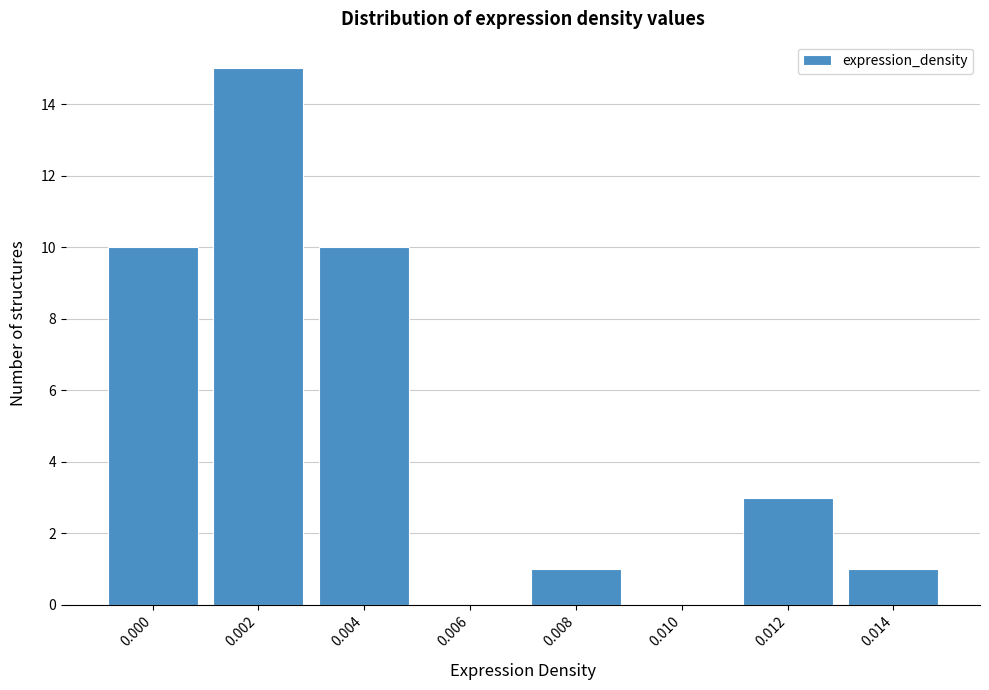

Reading right to left, extract all data points from this chart.

0.014=1	0.012=3	0.010=0	0.008=1	0.006=0	0.004=10	0.002=15	0.000=10